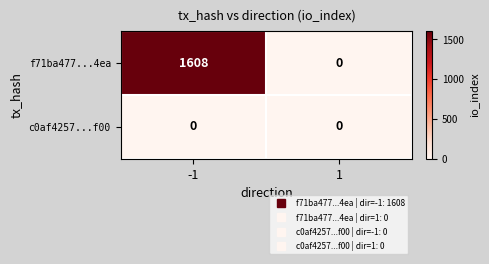

At which category is the sum across all series the highest?

-1